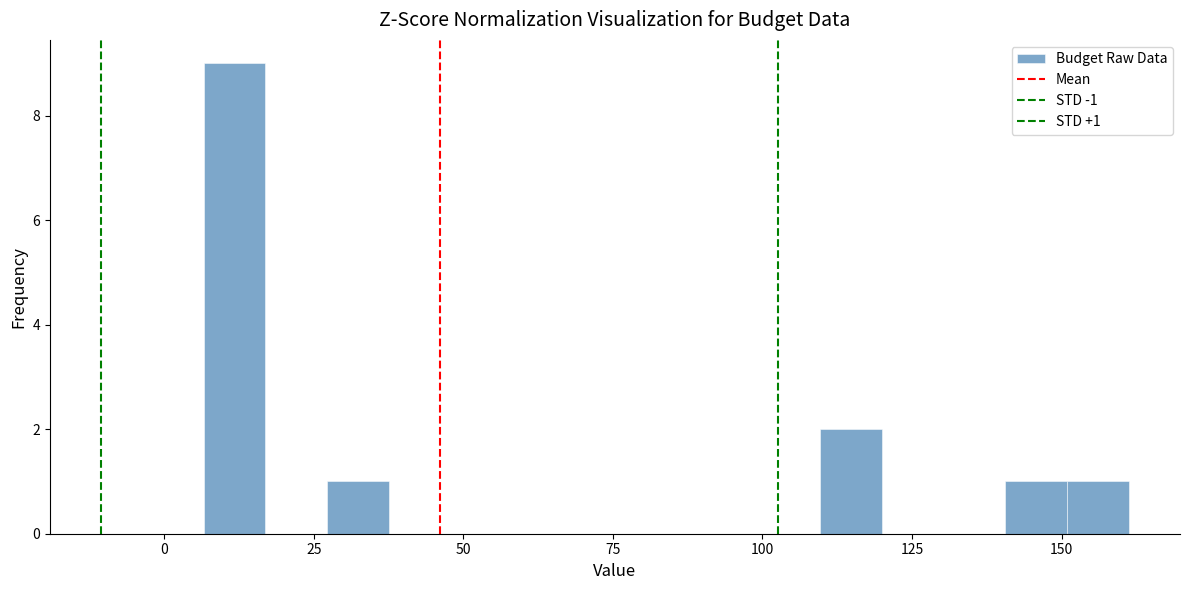

Read against the x-axis, roughly where is the centre of the tallest bar?

10